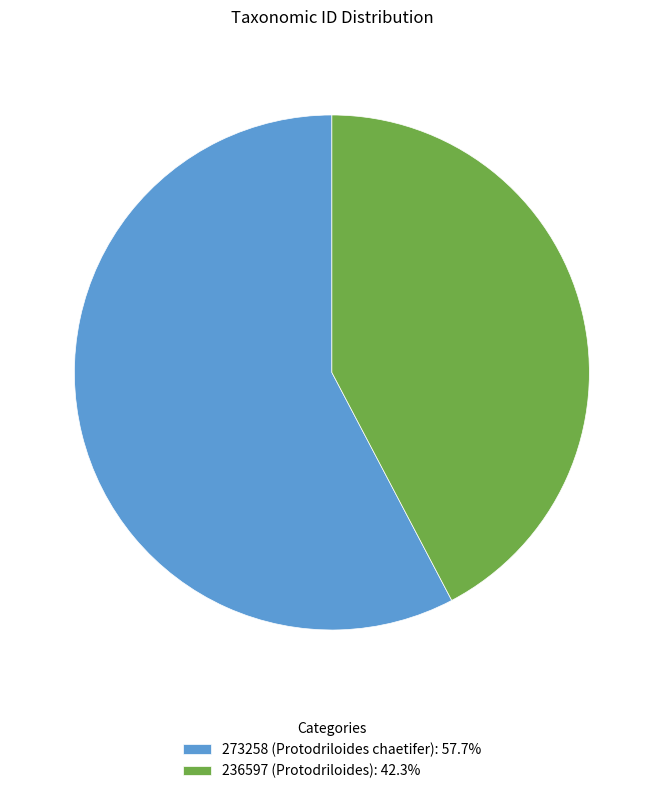

How many slices are in this pie chart?

2